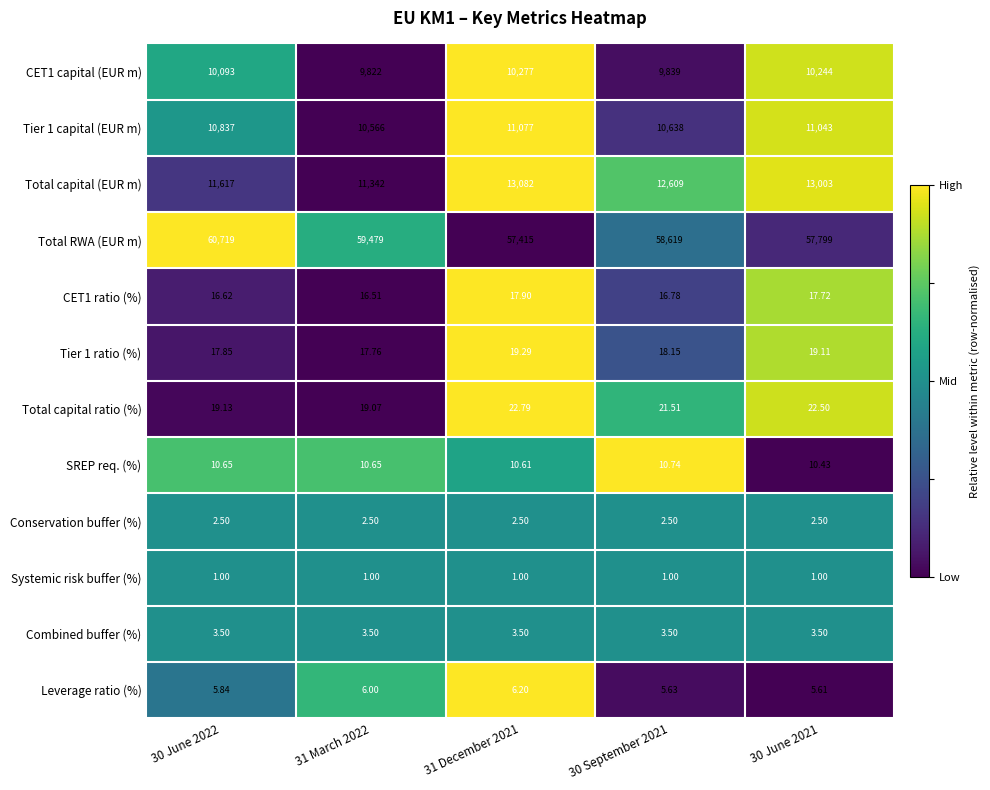

Which series changed the most between 30 June 2022 and 31 December 2021?

Total RWA (EUR m)